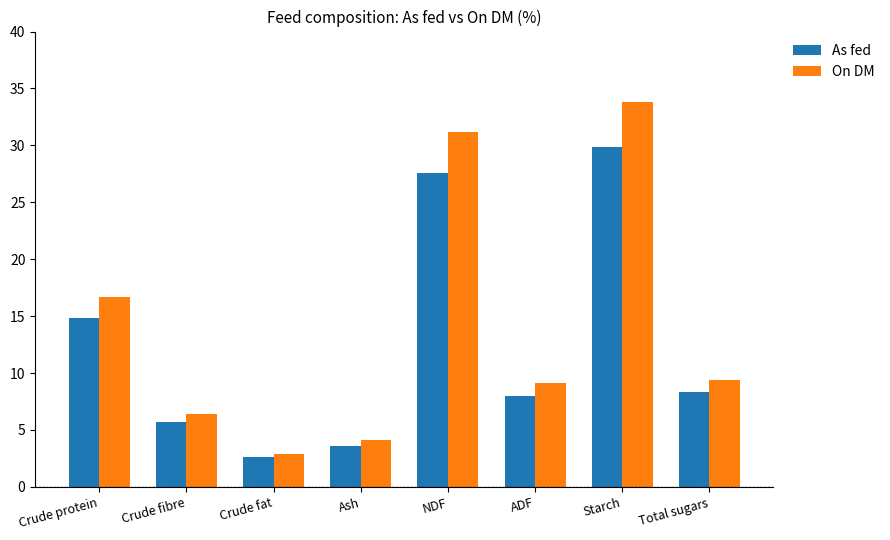

True or false: As fed has a value of 3.6 at Ash.

True